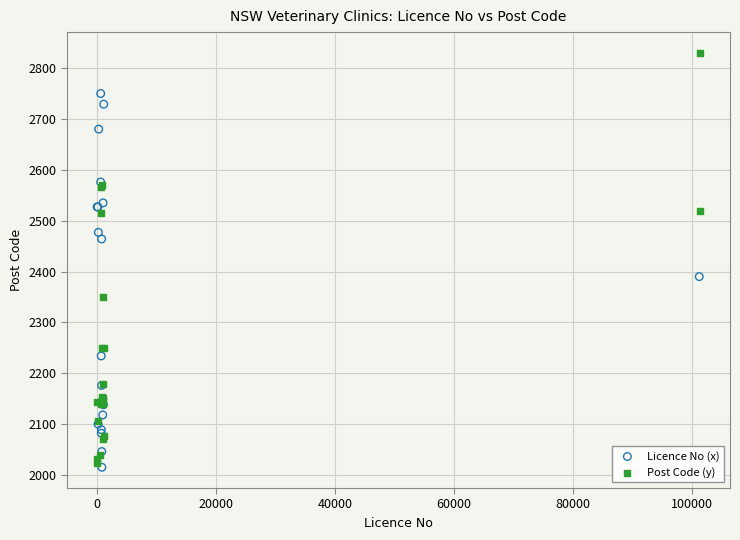

Which series has the widest spread of Y values?

Post Code (y)